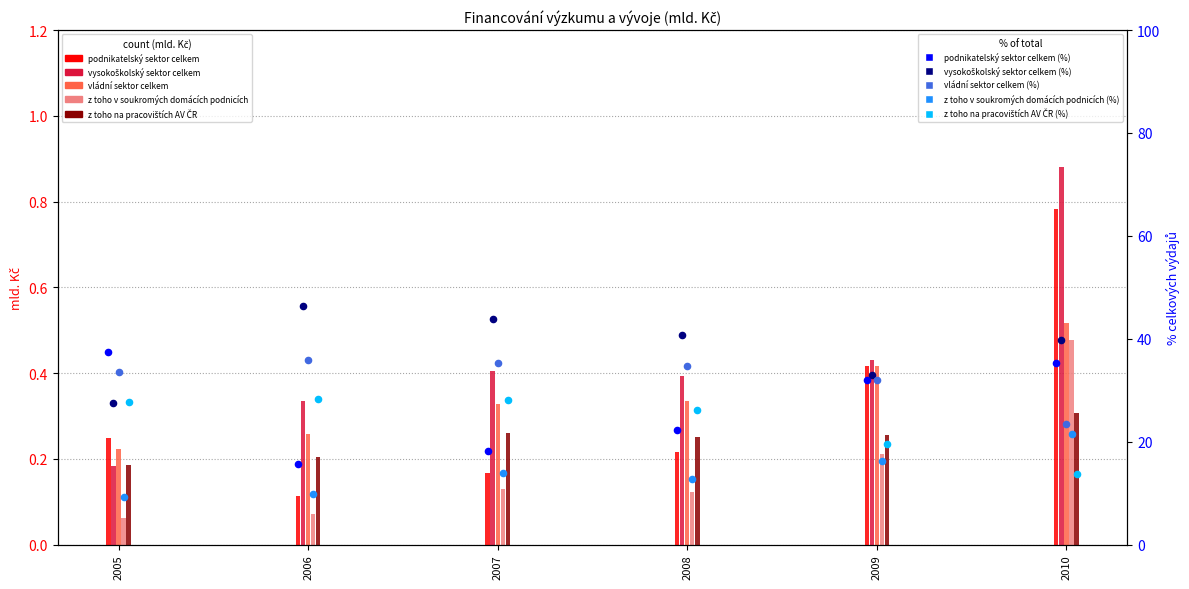

Is the value of podnikatelský sektor celkem at 2010 greater than the value of z toho v soukromých domácích podnicích at 2009?

Yes